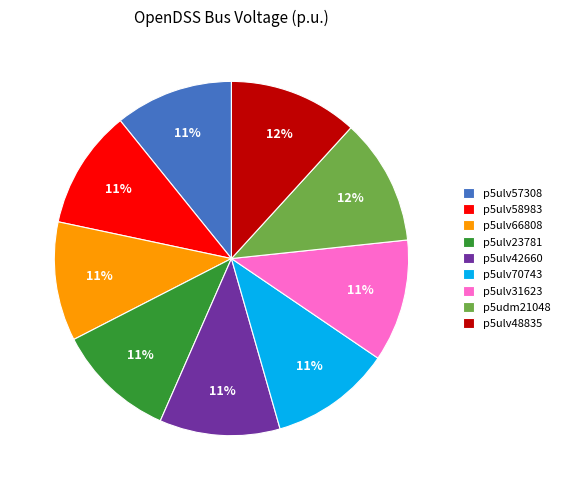

Is there any slice that represents more than half of the pie?

No